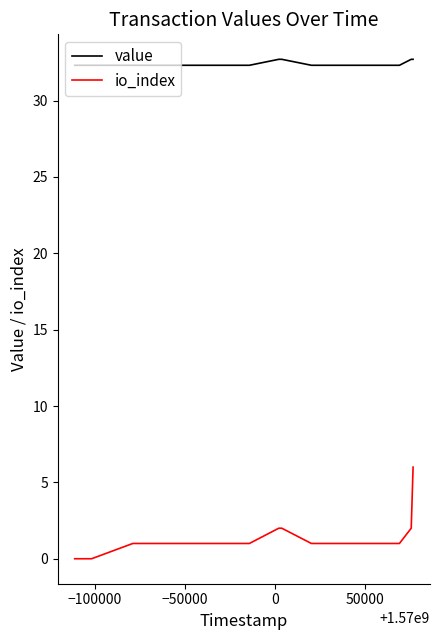

What is the value of the value point at the 15th from the left?

32.7